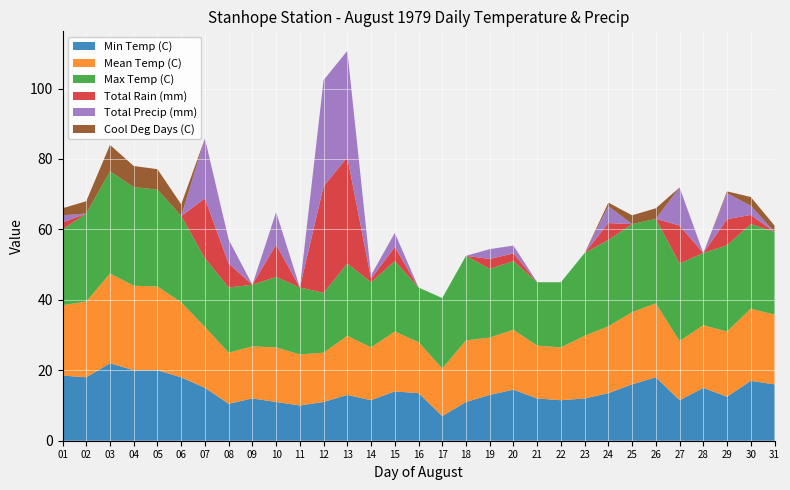

Reading left to right, list all the values displayed in this chart.

Min Temp (C): 01=18.5	02=18.0	03=22.0	04=20.0	05=20.0	06=18.0	07=15.0	08=10.5	09=12.0	10=11.0	11=10.0	12=11.0	13=13.0	14=11.5	15=14.0	16=13.5	17=7.0	18=11.0	19=13.0	20=14.5	21=12.0	22=11.5	23=12.0	24=13.5	25=16.0	26=18.0	27=11.5	28=15.0	29=12.5	30=17.0	31=16.0
Mean Temp (C): 01=20.0	02=21.5	03=25.5	04=24.0	05=23.8	06=21.3	07=17.3	08=14.5	09=14.8	10=15.5	11=14.5	12=14.0	13=16.8	14=15.0	15=17.0	16=14.5	17=13.5	18=17.5	19=16.3	20=17.0	21=15.0	22=15.0	23=17.8	24=19.0	25=20.5	26=21.0	27=16.8	28=17.8	29=18.5	30=20.5	31=19.8
Max Temp (C): 01=21.5	02=25.0	03=29.0	04=28.0	05=27.5	06=24.5	07=19.5	08=18.5	09=17.5	10=20.0	11=19.0	12=17.0	13=20.5	14=18.5	15=20.0	16=15.5	17=20.0	18=24.0	19=19.5	20=19.5	21=18.0	22=18.5	23=23.5	24=24.5	25=25.0	26=24.0	27=22.0	28=20.5	29=24.5	30=24.0	31=23.5
Total Rain (mm): 01=2.0	02=0.0	03=0.0	04=0.0	05=0.0	06=0.0	07=17.0	08=6.8	09=0.0	10=9.2	11=0.0	12=30.2	13=30.2	14=1.0	15=4.0	16=0.0	17=0.0	18=0.0	19=2.8	20=2.2	21=0.0	22=0.0	23=0.0	24=4.8	25=0.0	26=0.0	27=10.8	28=0.0	29=7.4	30=2.6	31=0.0
Total Precip (mm): 01=2.0	02=0.0	03=0.0	04=0.0	05=0.0	06=0.0	07=17.0	08=6.8	09=0.0	10=9.2	11=0.0	12=30.2	13=30.2	14=1.0	15=4.0	16=0.0	17=0.0	18=0.0	19=2.8	20=2.2	21=0.0	22=0.0	23=0.0	24=4.8	25=0.0	26=0.0	27=10.8	28=0.0	29=7.4	30=2.6	31=0.0
Cool Deg Days (C): 01=2.0	02=3.5	03=7.5	04=6.0	05=5.8	06=3.3	07=0.0	08=0.0	09=0.0	10=0.0	11=0.0	12=0.0	13=0.0	14=0.0	15=0.0	16=0.0	17=0.0	18=0.0	19=0.0	20=0.0	21=0.0	22=0.0	23=0.0	24=1.0	25=2.5	26=3.0	27=0.0	28=0.0	29=0.5	30=2.5	31=1.8